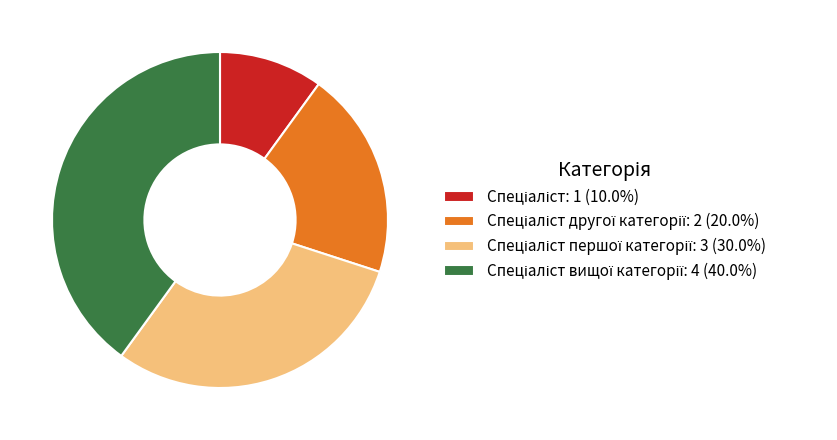

Count the number of slices in the pie.

4